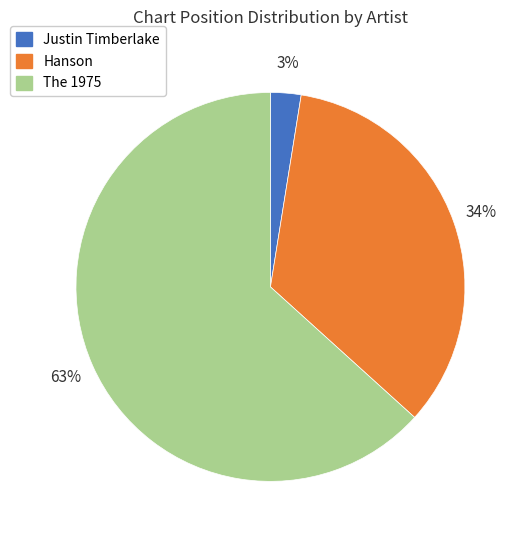

Is it true that Justin Timberlake is 3% of the pie?

True